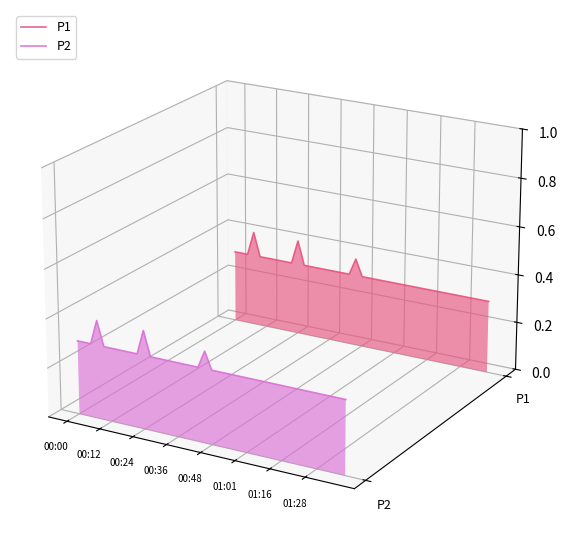

Which series has the largest total across all categories?

P1